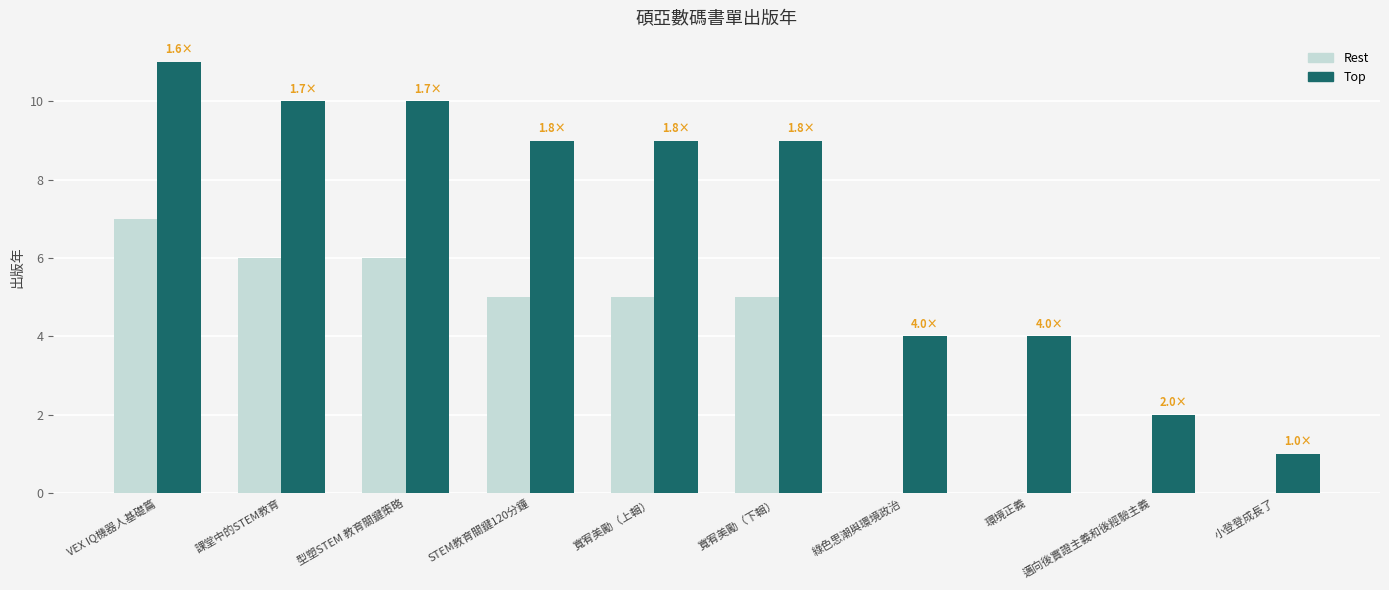

How many categories are shown in the chart?

10